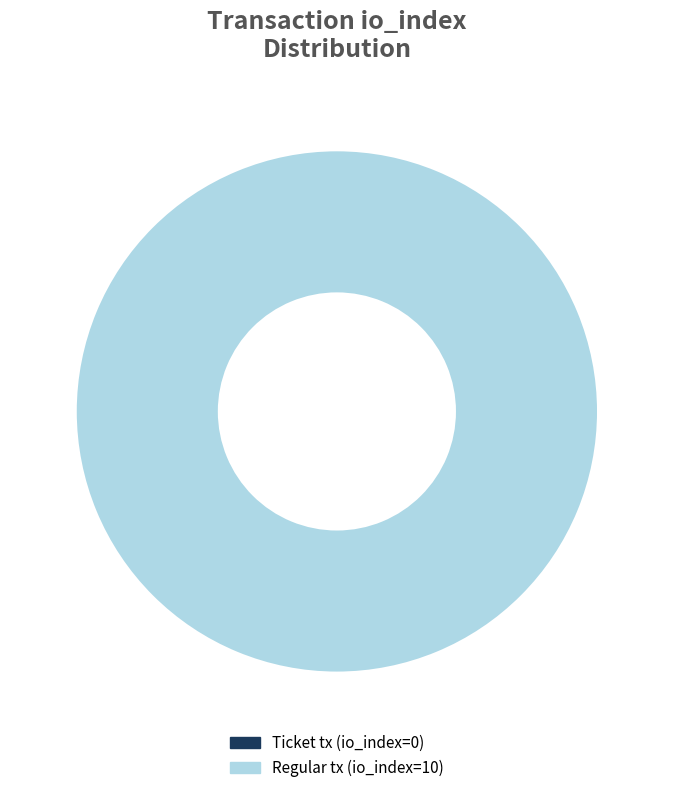

What percentage is NOT represented by Ticket tx (io_index=0)?

100.0%